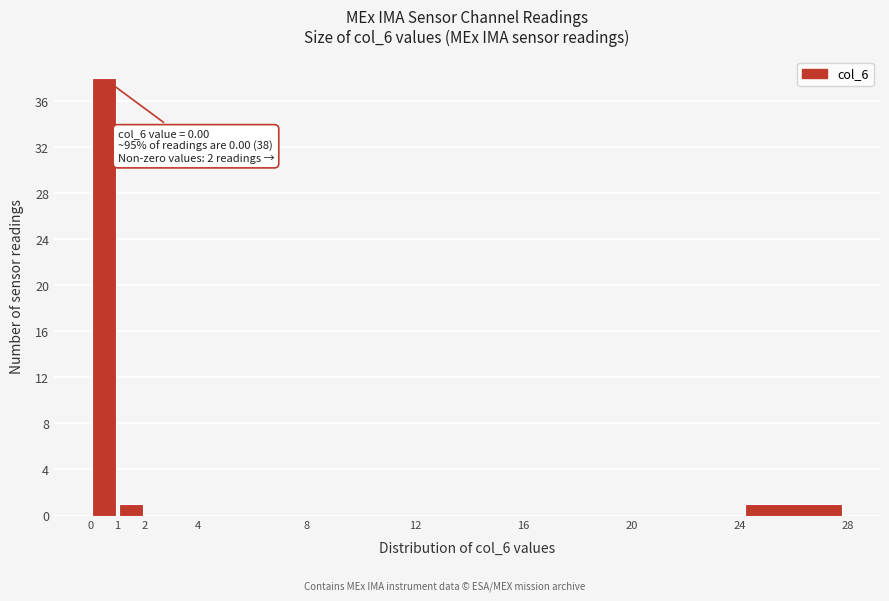

Over which range of the x-axis is the bar tallest?

0 to 1